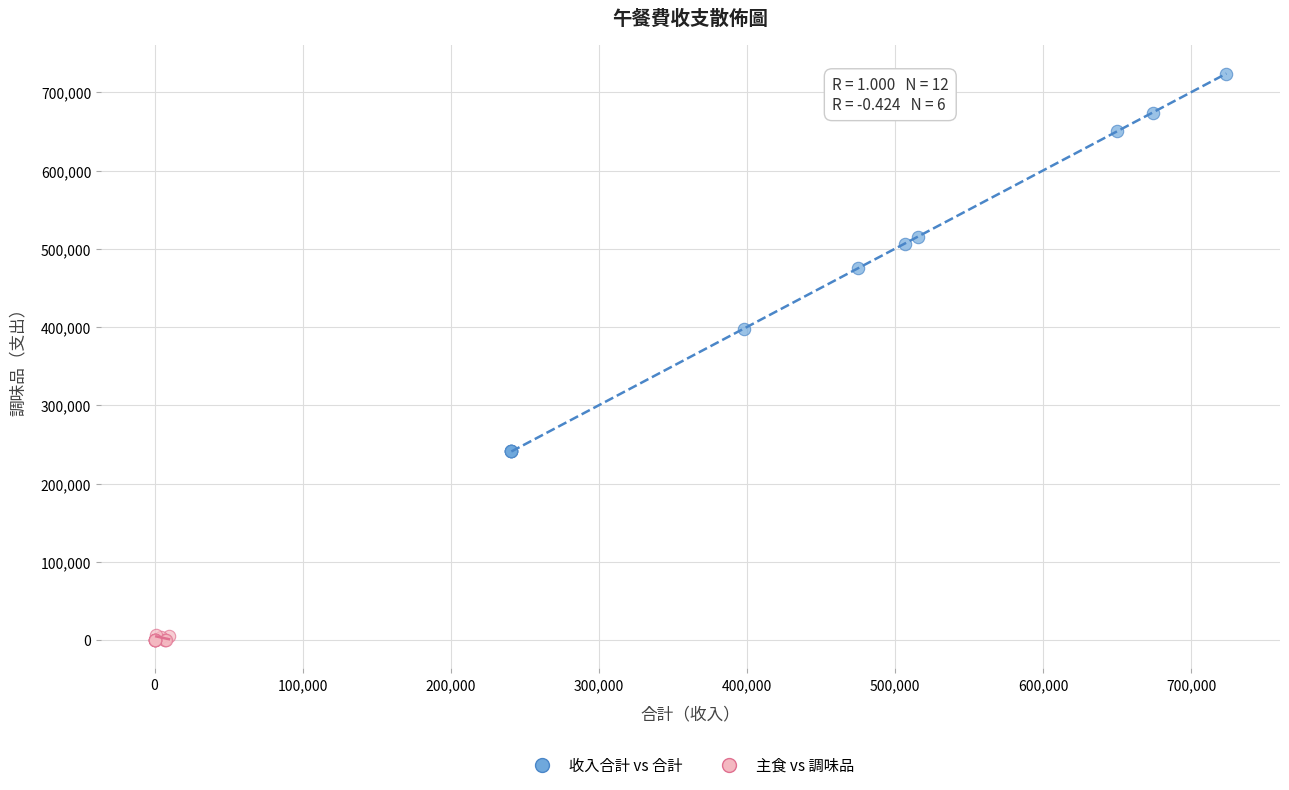

Which series reaches the minimum Y coordinate?

主食 vs 調味品